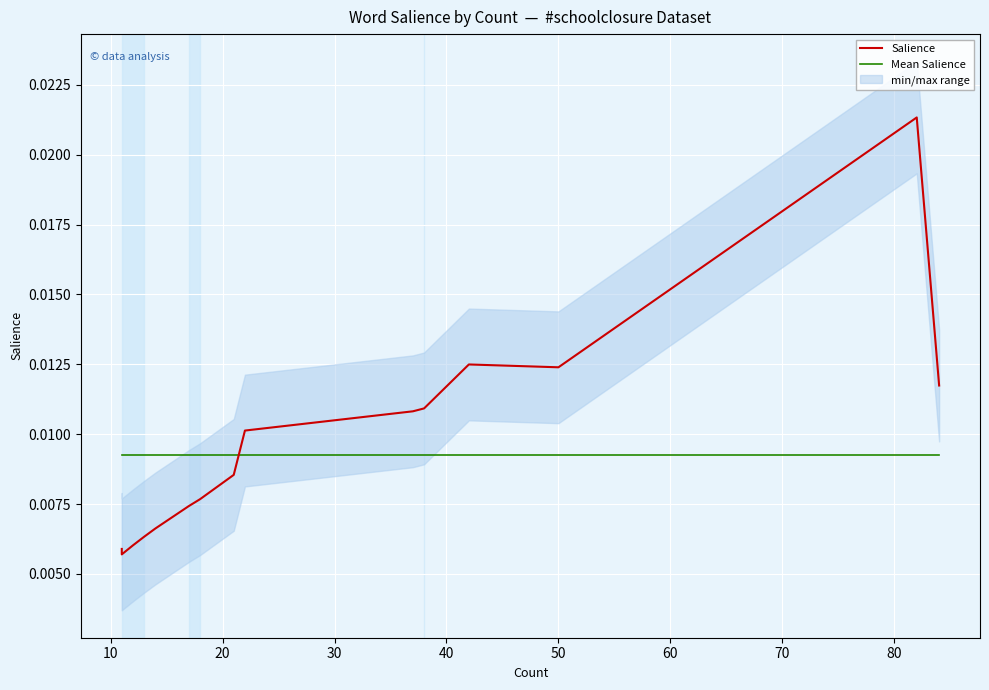

What are all the series names shown in the legend?

Salience, Mean Salience